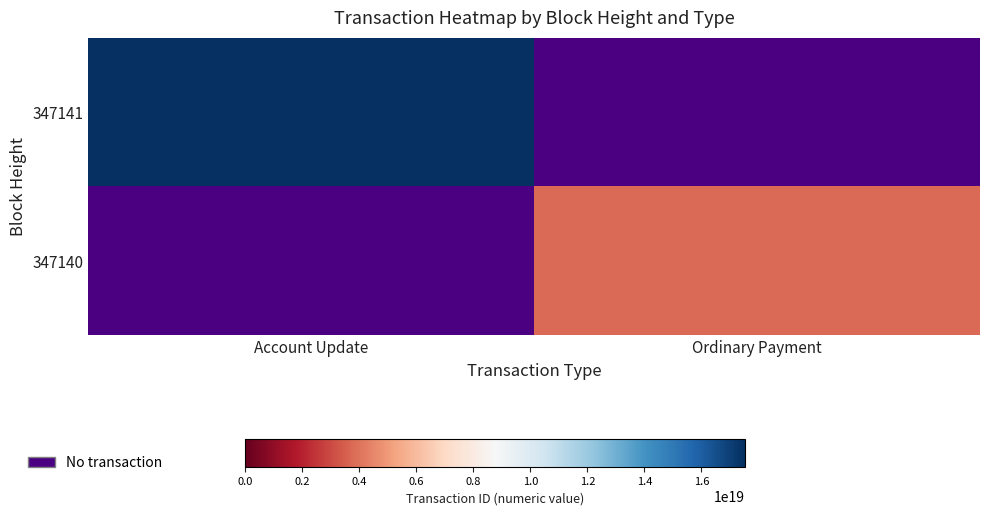

Which series has the widest spread of values?

347141